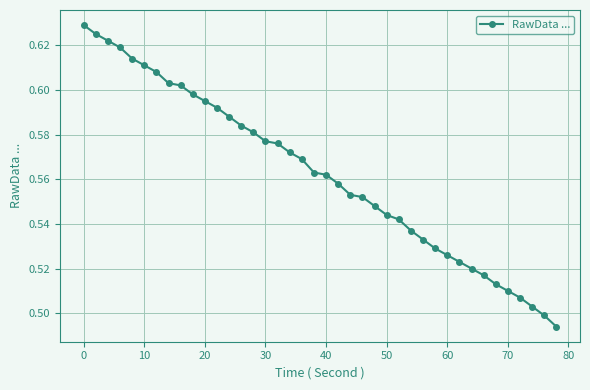

Count the values in the range 0 to 1.

40